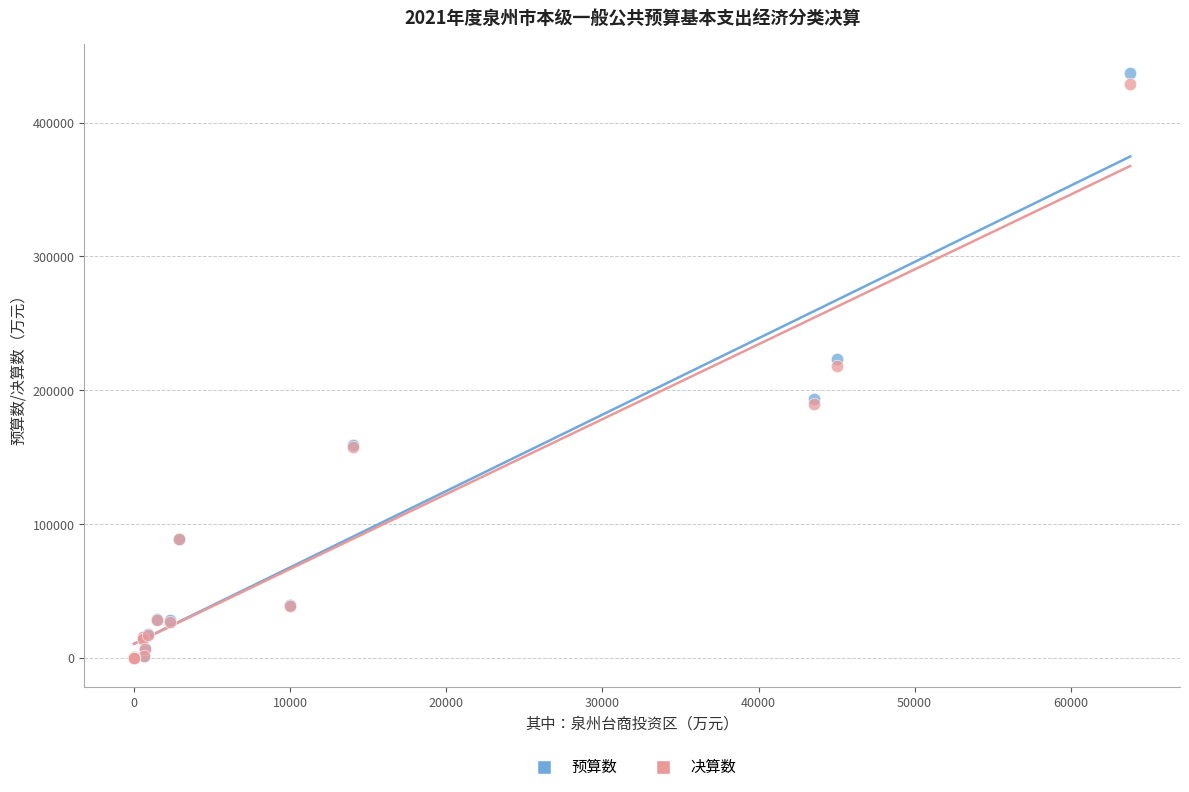

What are all the series names shown in the legend?

预算数, 决算数